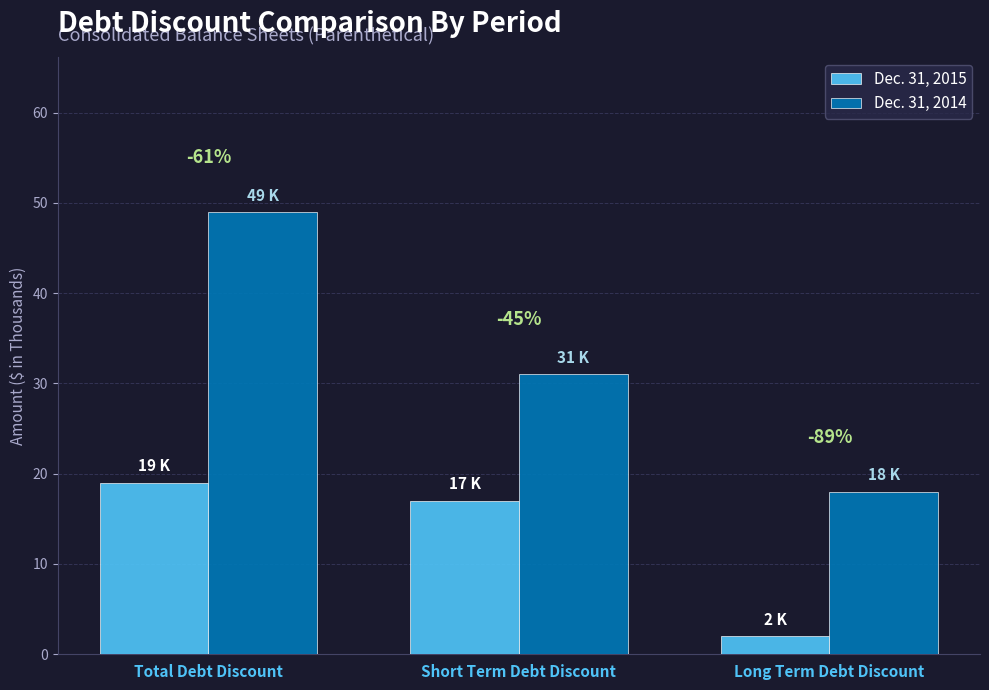

Does the chart contain stacked bars?

No